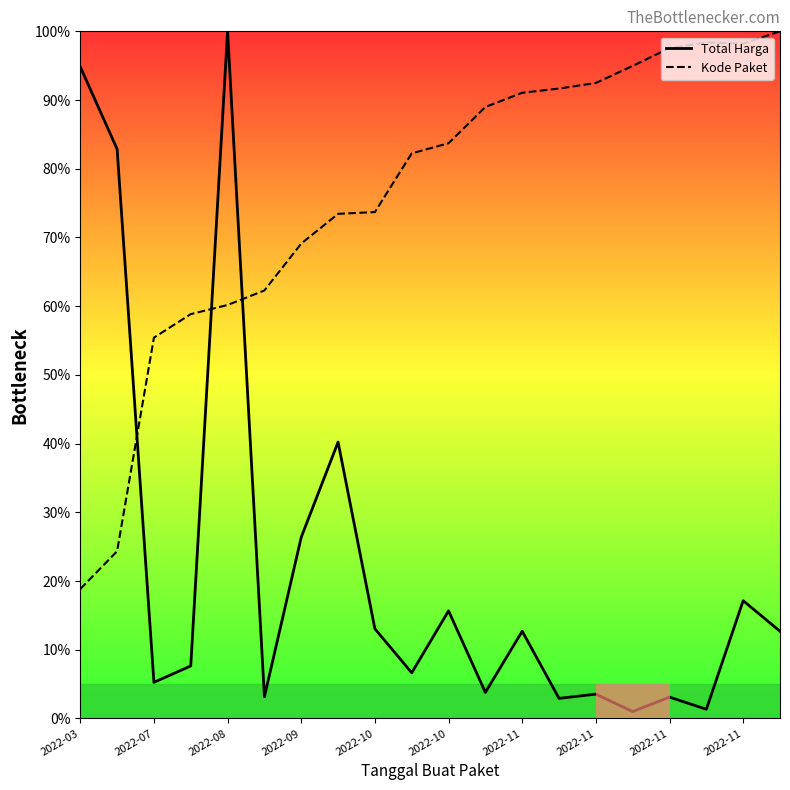

At which label does Total Harga first exceed 12?

2022-03